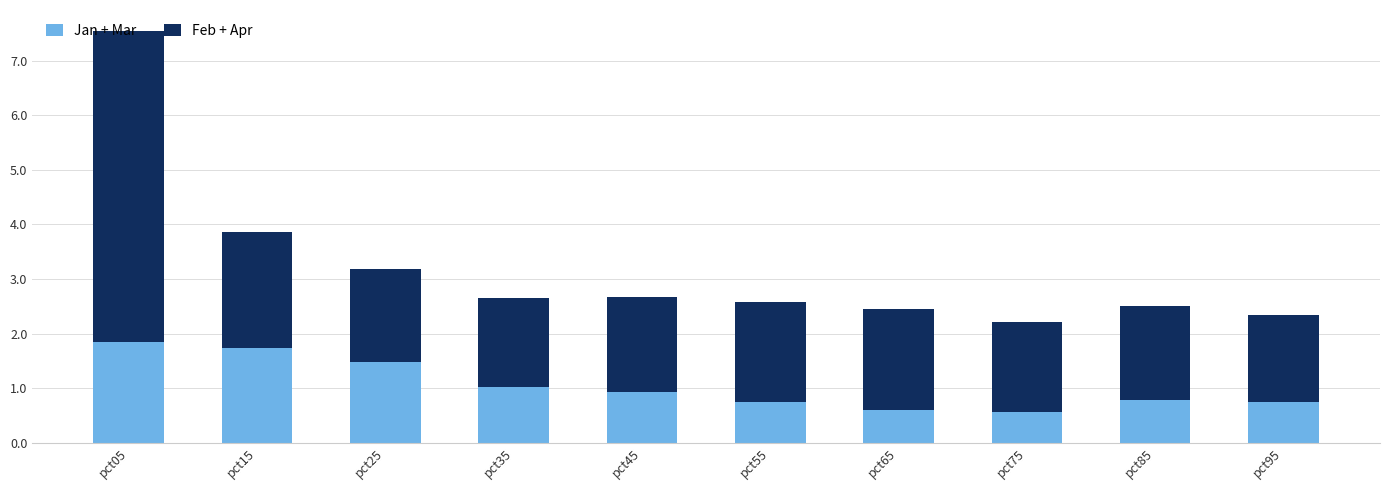

What is the total value across all series at pct65?

2.5